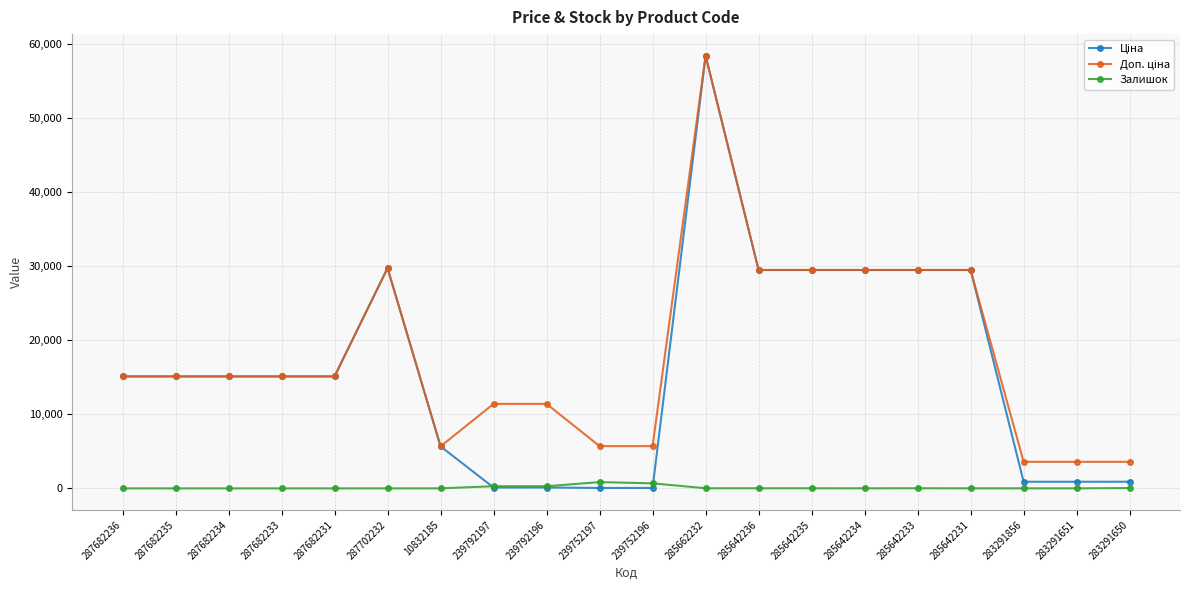

At which category is the sum across all series the highest?

285662232